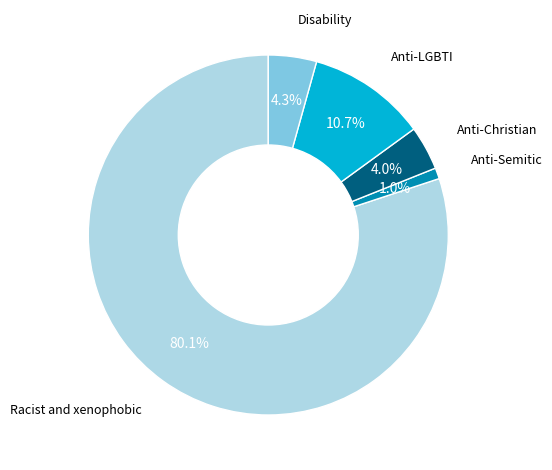

How many segments does this pie chart have?

5